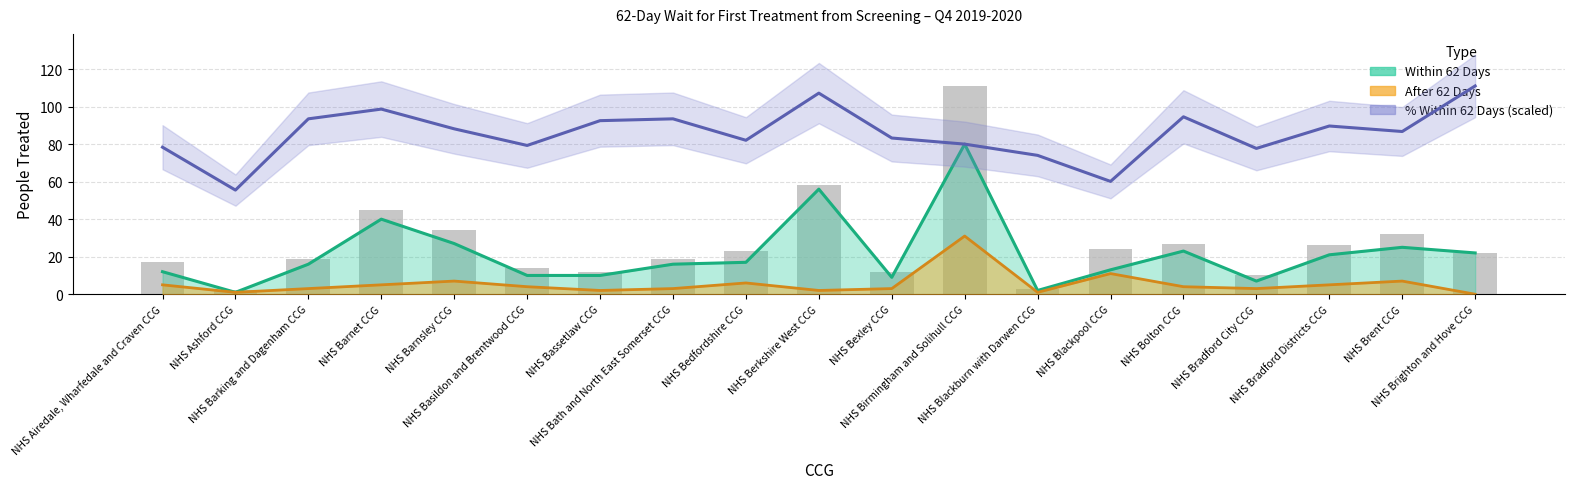

How many groups of bars are there?

19